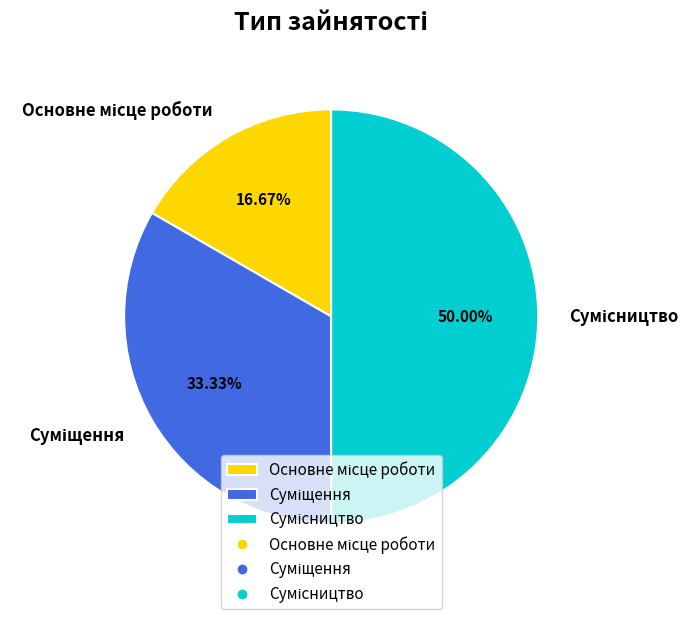

Does any single category account for the majority?

No